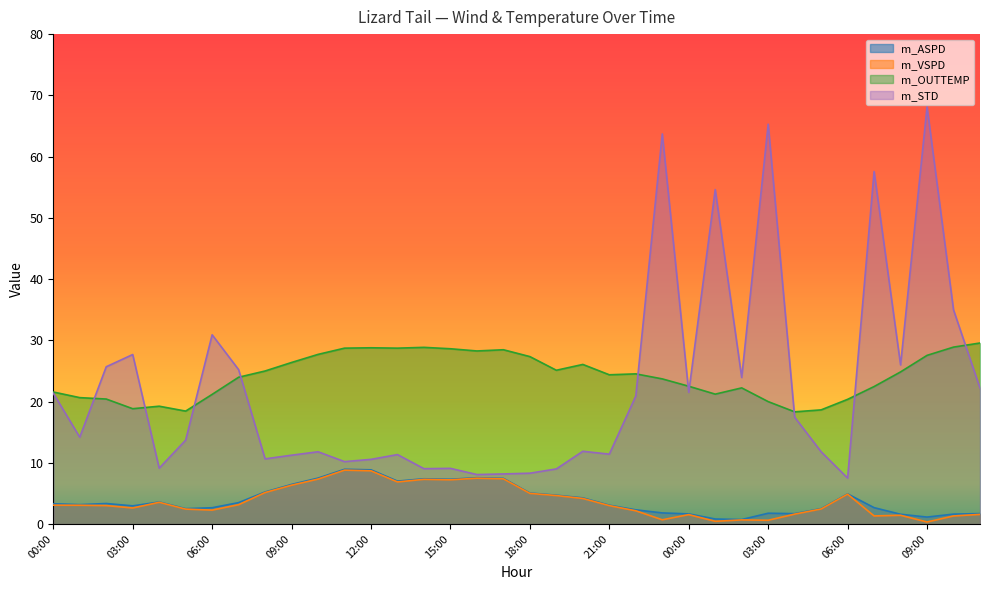

At which label is m_VSPD closest to 4?

20:00